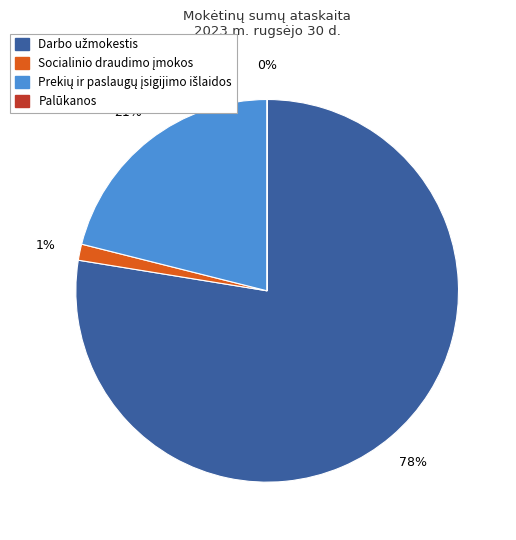

To the nearest percent, what is the difference between the largest and smallest slice percentages?

78%